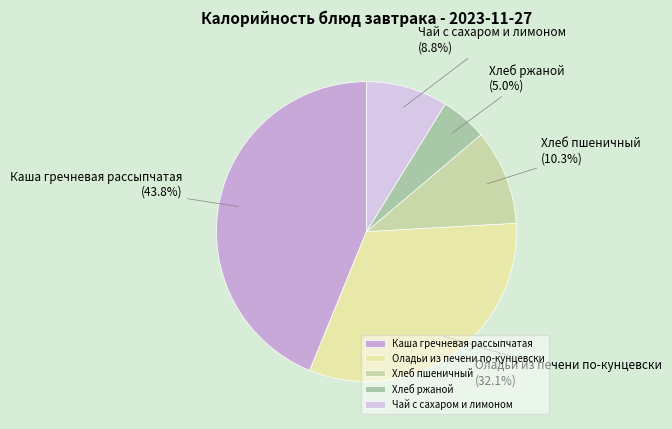

Is it true that Хлеб пшеничный is 1% of the pie?

False